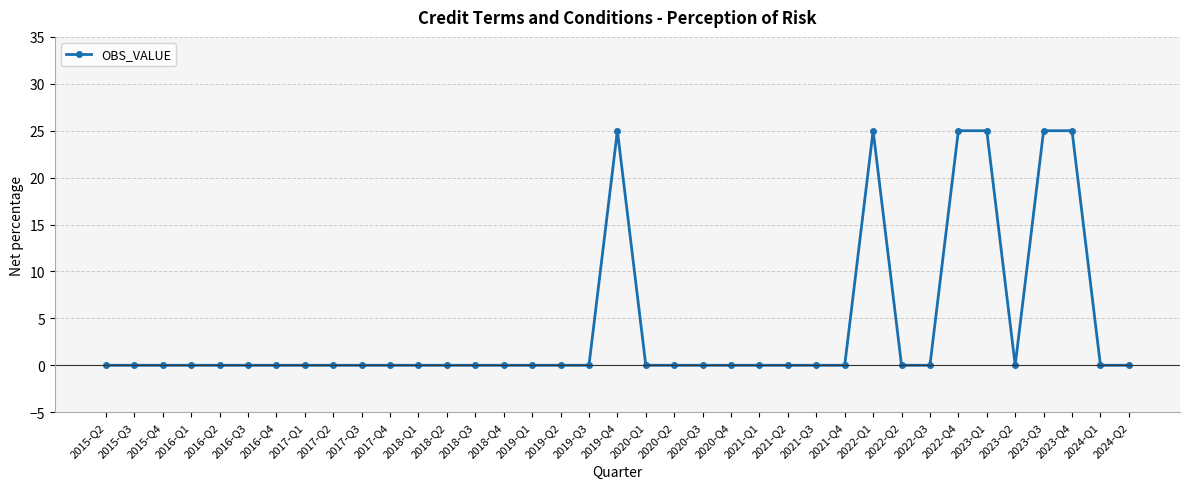

How many lines are shown in the chart?

1